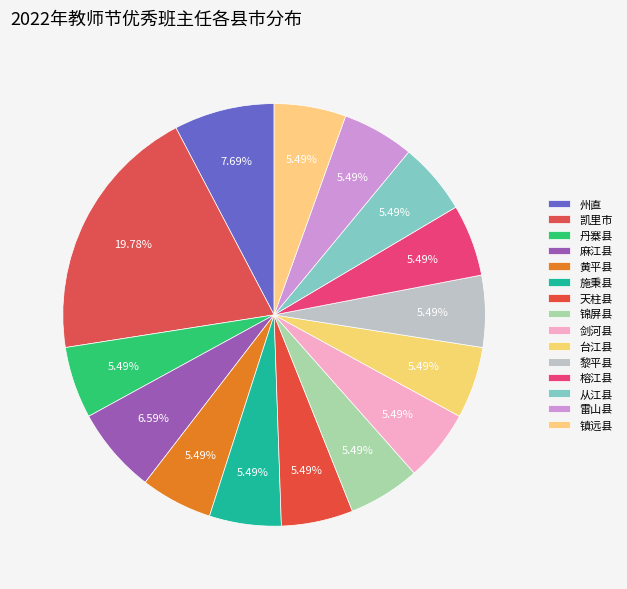

The 凯里市 slice represents 35% of the pie. True or false?

False